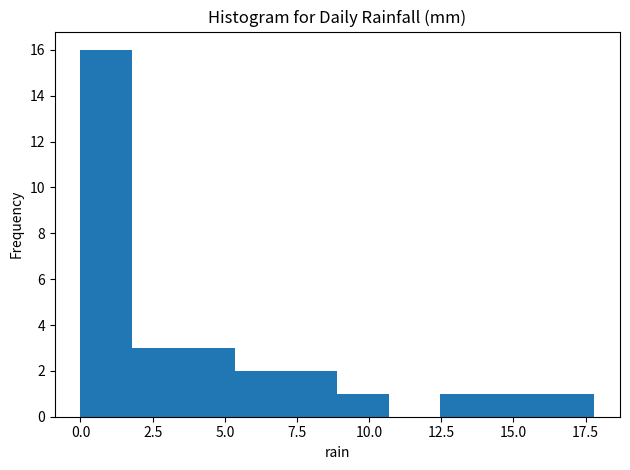

Read against the x-axis, roughly where is the centre of the tallest bar?

1.0